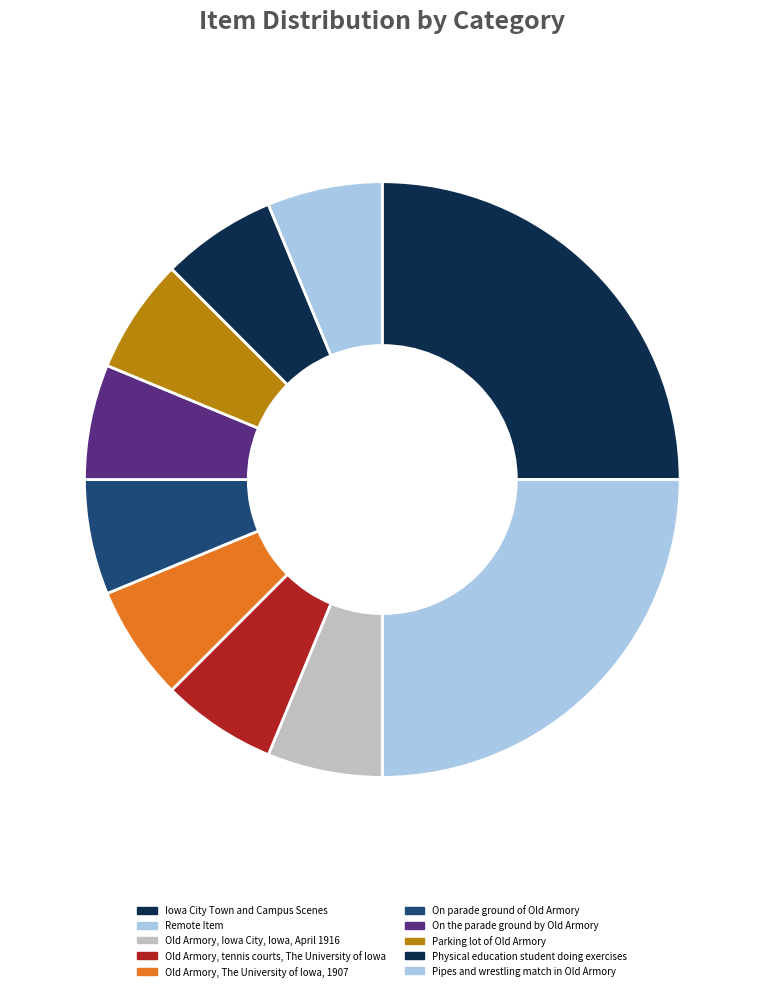

True or false: On parade ground of Old Armory accounts for 17% of the total.

False